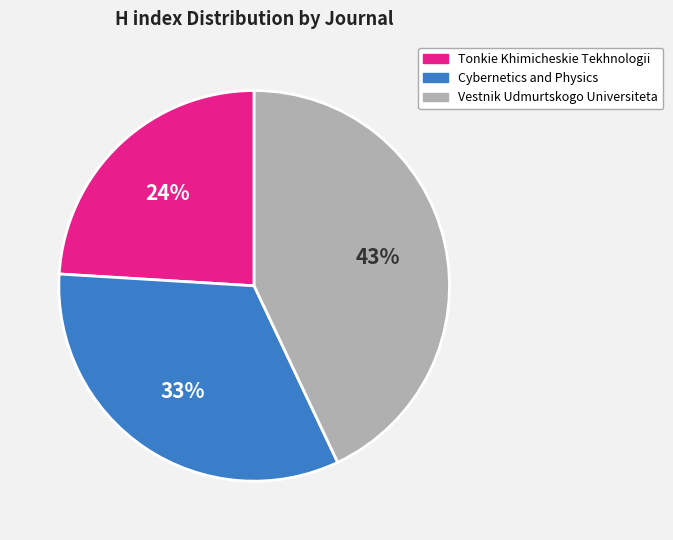

Is it true that Vestnik Udmurtskogo Universiteta is 36% of the pie?

False